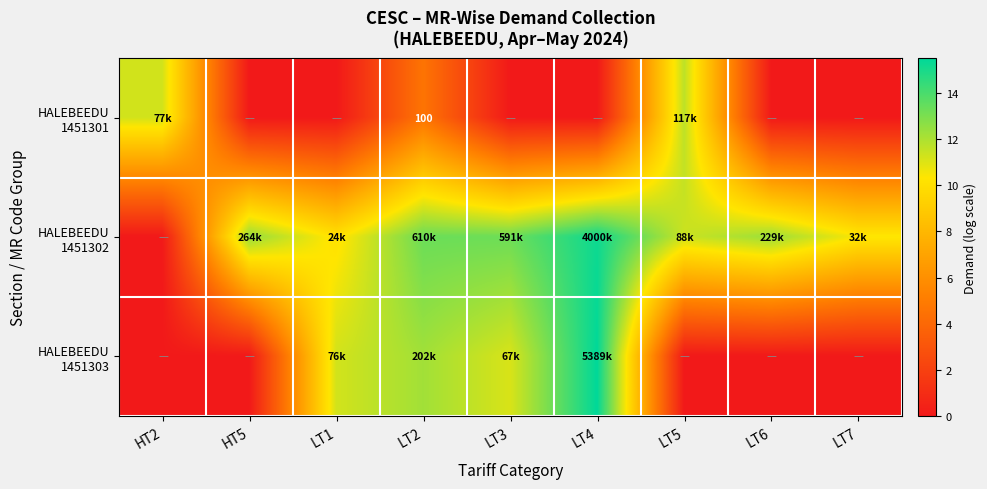

Which category has the lowest value across all series?

HT5